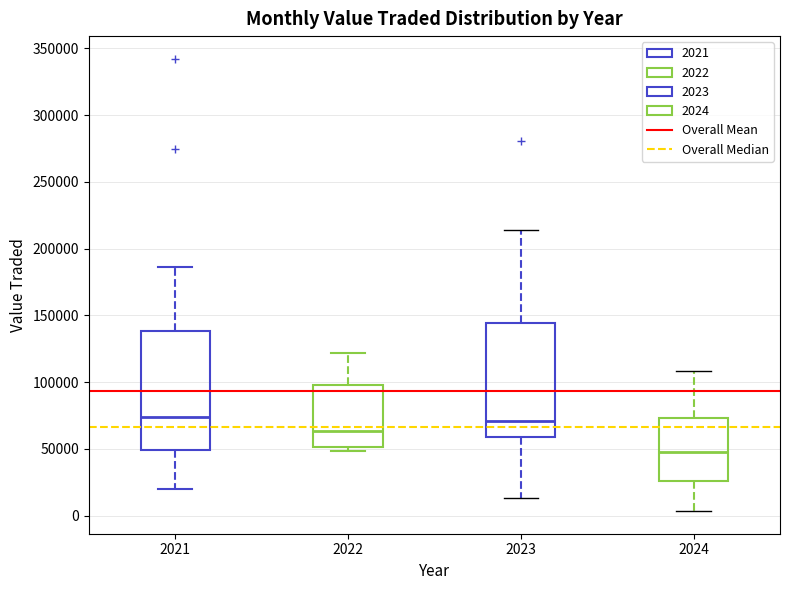

Where does the median line of the box at x = 2021 sit on the y-axis? The values are not printed on the chart, so give them approximately, as read against the axis.

75000